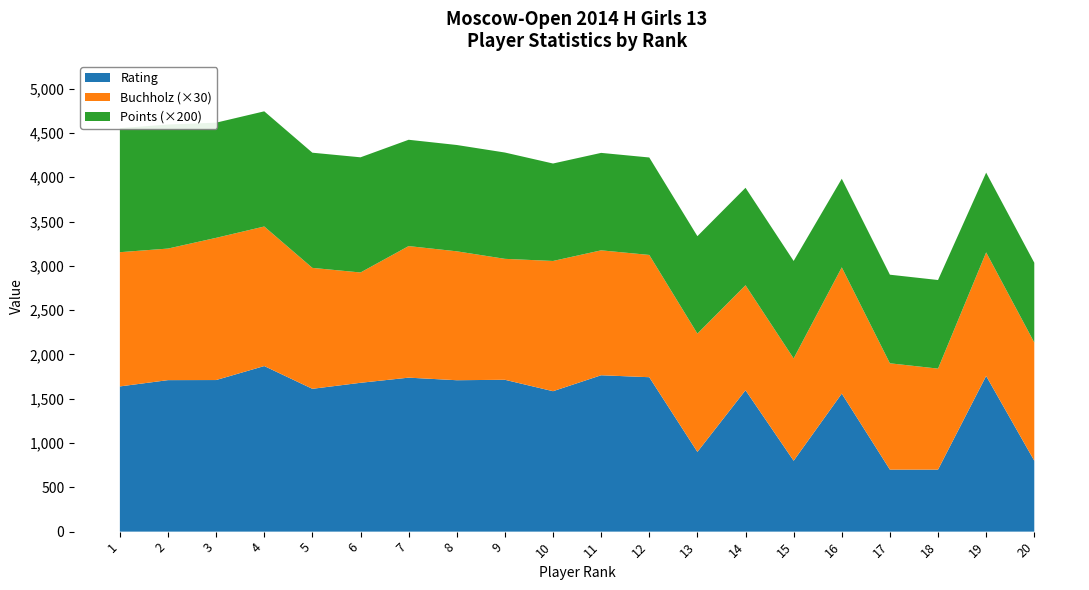

What is the difference between the maximum and minimum values in the Rating series?

1169